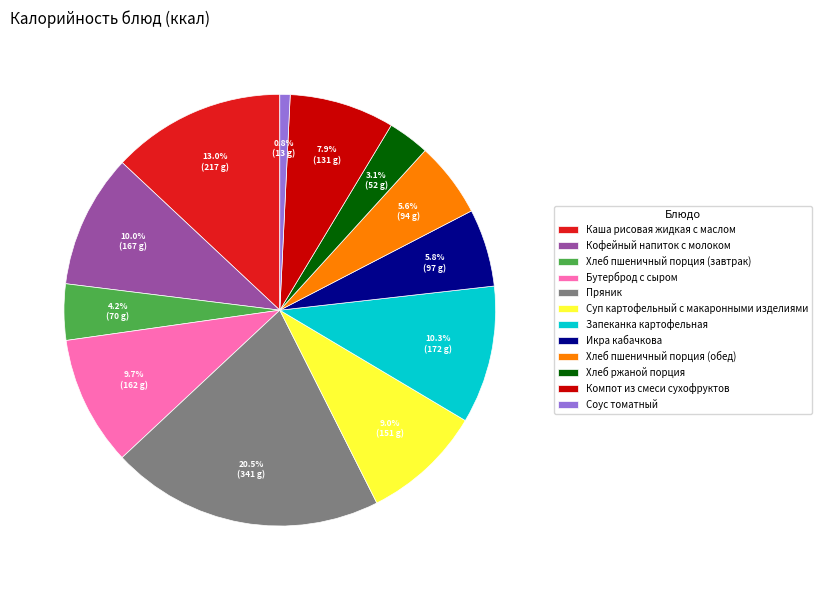

Does Икра кабачкова account for over 50% of the chart?

No